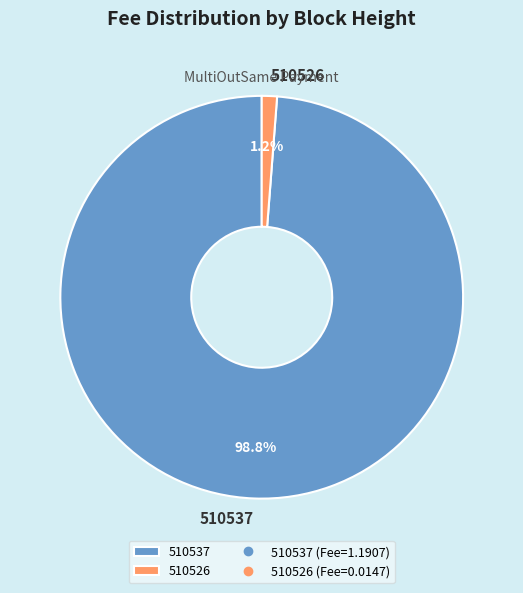

True or false: 510537 accounts for 99% of the total.

True